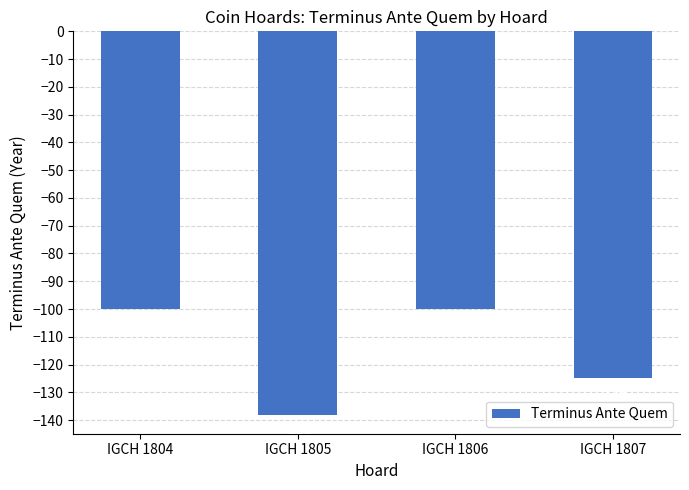

What is the value of the 4th bar from the left?

-125